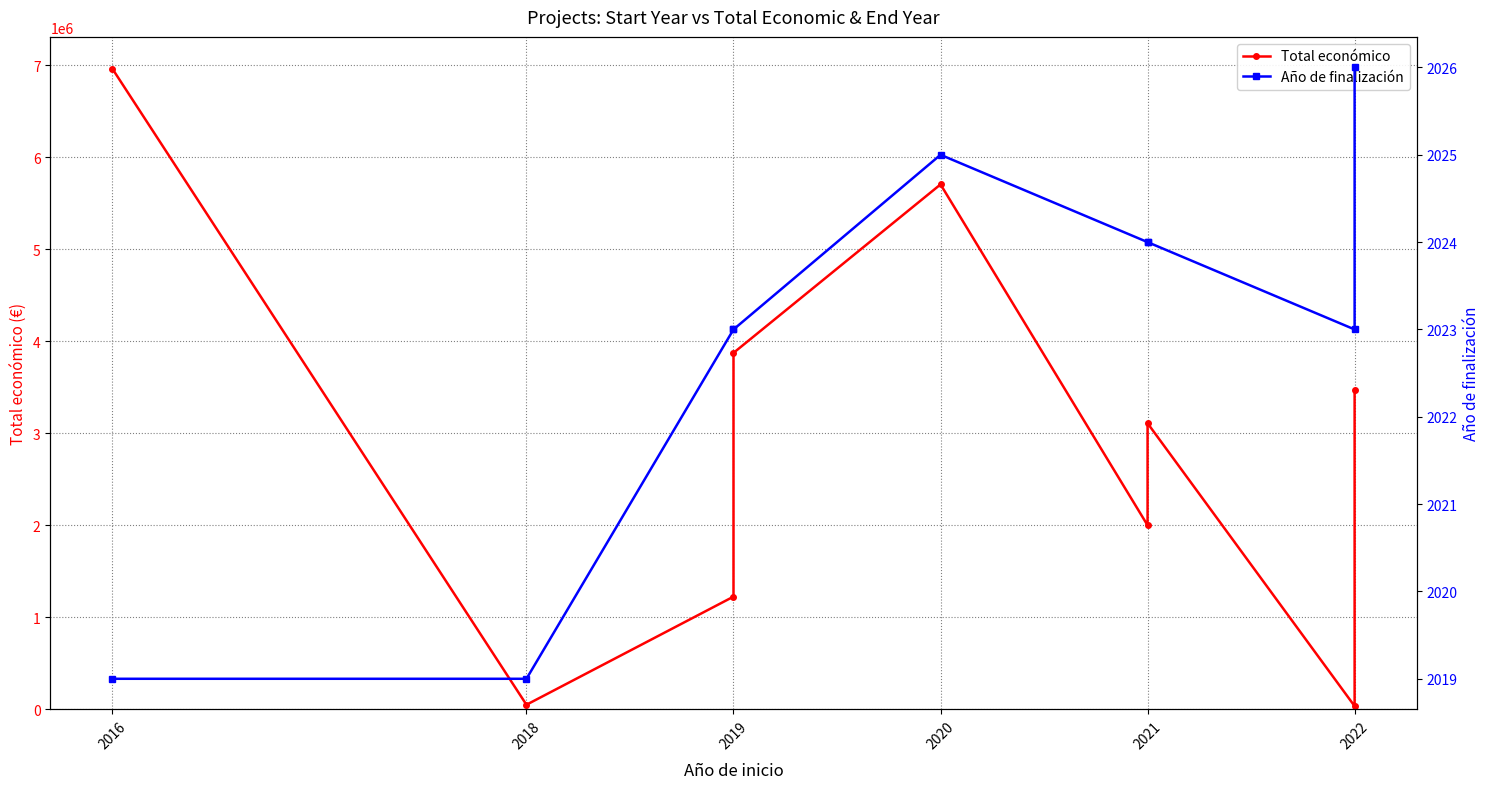

Rank the series by their average value, from lowest to highest.

Año de finalización, Total económico